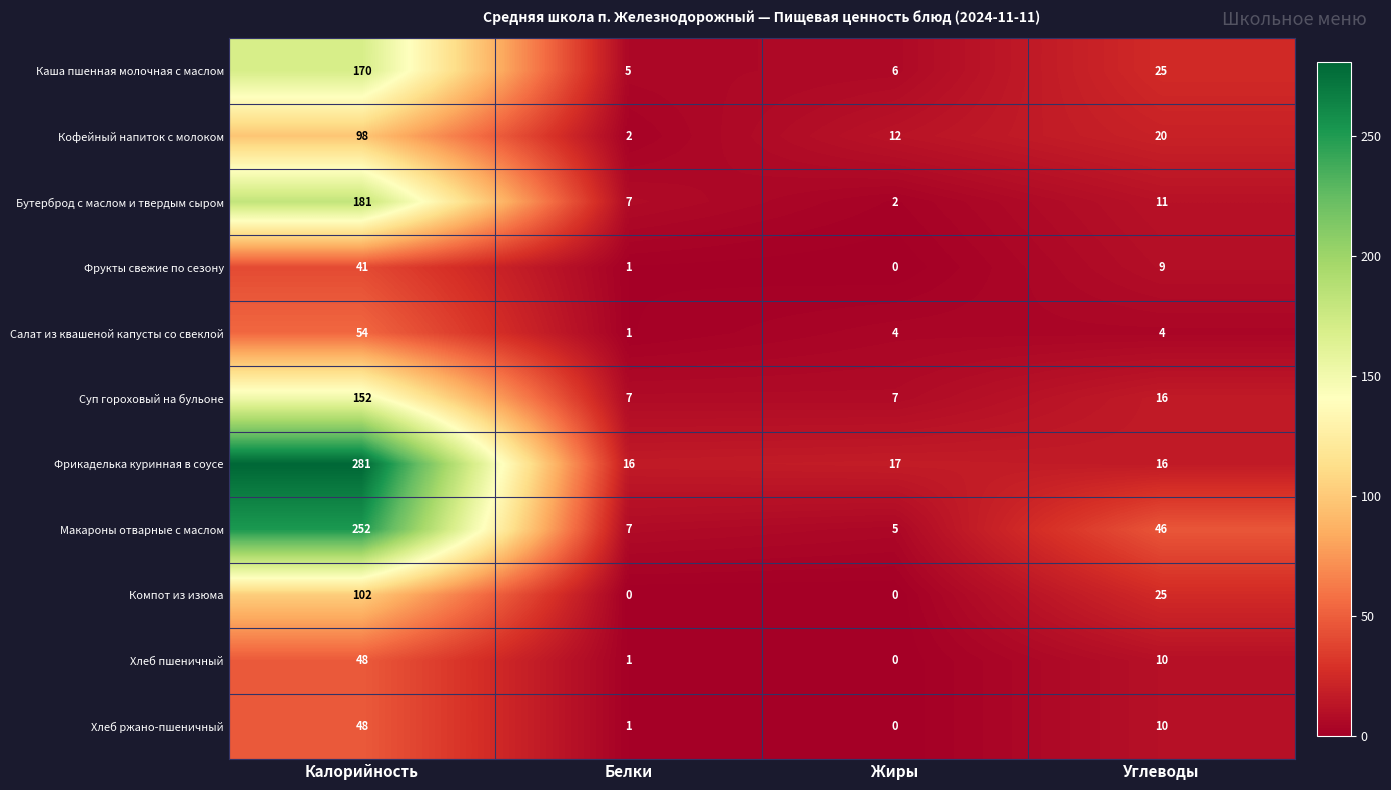

At which label is Компот из изюма closest to 51?

Углеводы